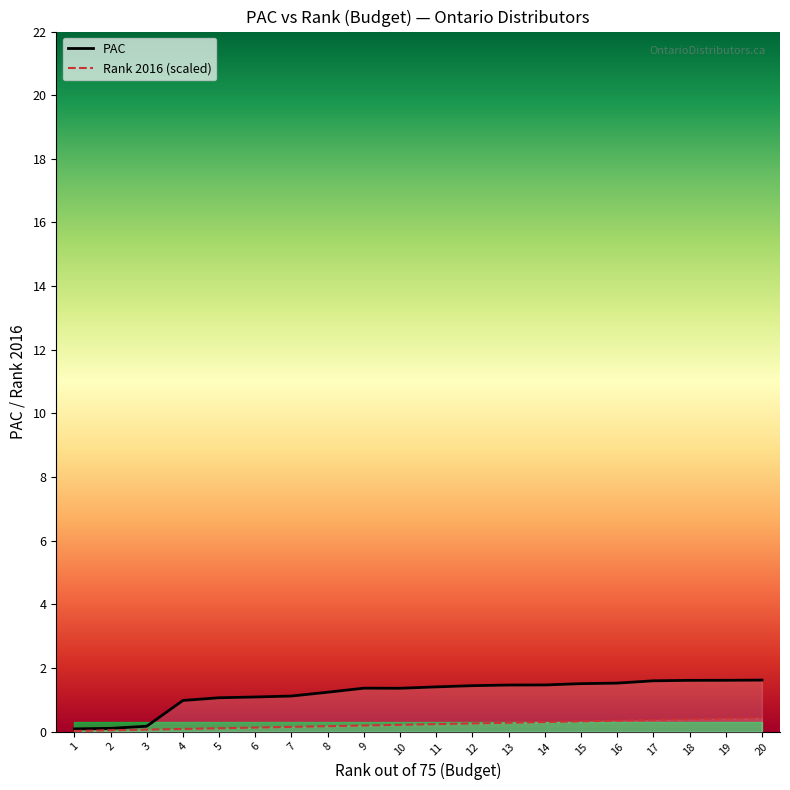

The value of Rank 2016 (scaled) at 19 is 0.7. True or false?

False